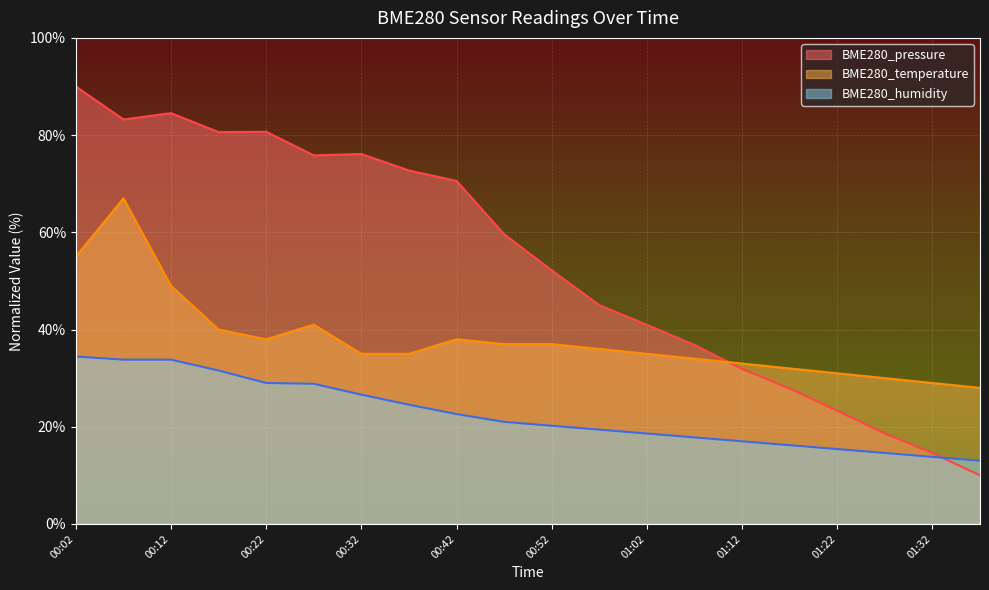

Reading left to right, what are all the values shown in this chart?

BME280_pressure: 90.0	83.2	84.5	80.6	80.7	75.8	76.1	72.7	70.6	59.6	52.2	45.0	41.0	36.8	31.9	27.9	23.3	18.6	14.6	10.0
BME280_temperature: 55.0	67.0	49.0	40.0	38.0	41.0	35.0	35.0	38.0	37.0	37.0	36.0	35.0	34.0	33.0	32.0	31.0	30.0	29.0	28.0
BME280_humidity: 34.4	33.8	33.8	31.6	29.0	28.8	26.6	24.5	22.6	21.0	20.2	19.4	18.6	17.8	17.0	16.2	15.4	14.6	13.8	13.0